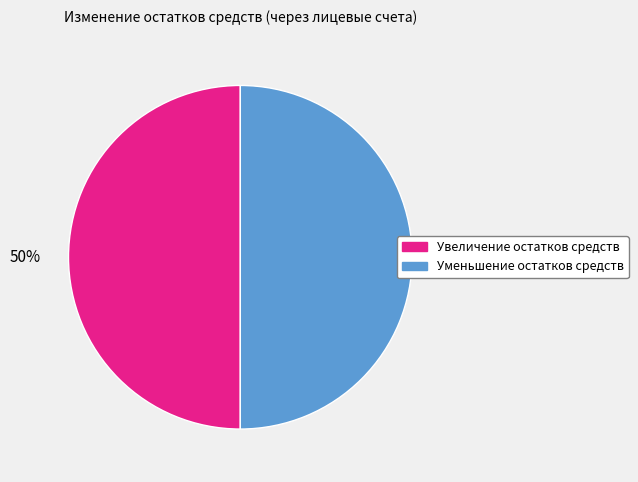

To the nearest percent, what is the combined percentage of Увеличение остатков средств and Уменьшение остатков средств?

100%